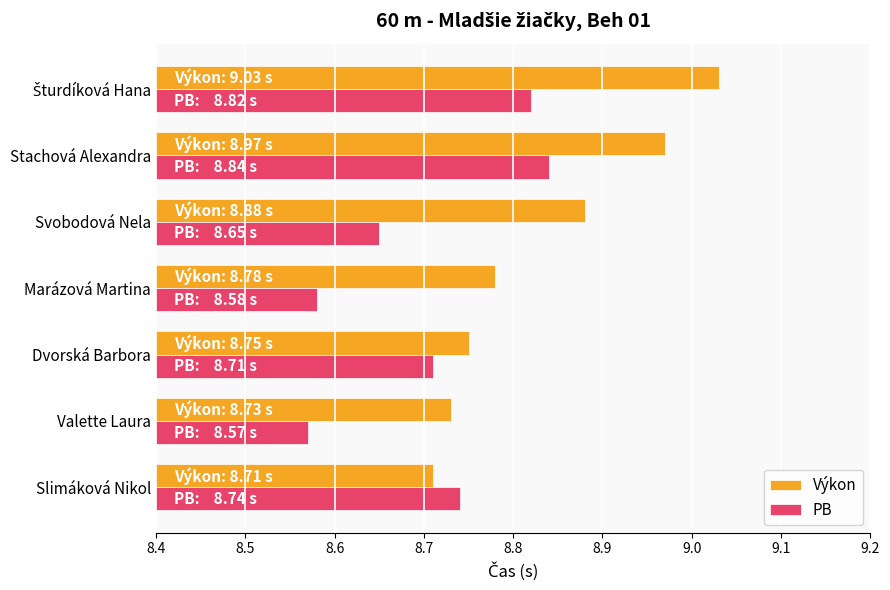

At which label does PB reach its peak?

Stachová Alexandra